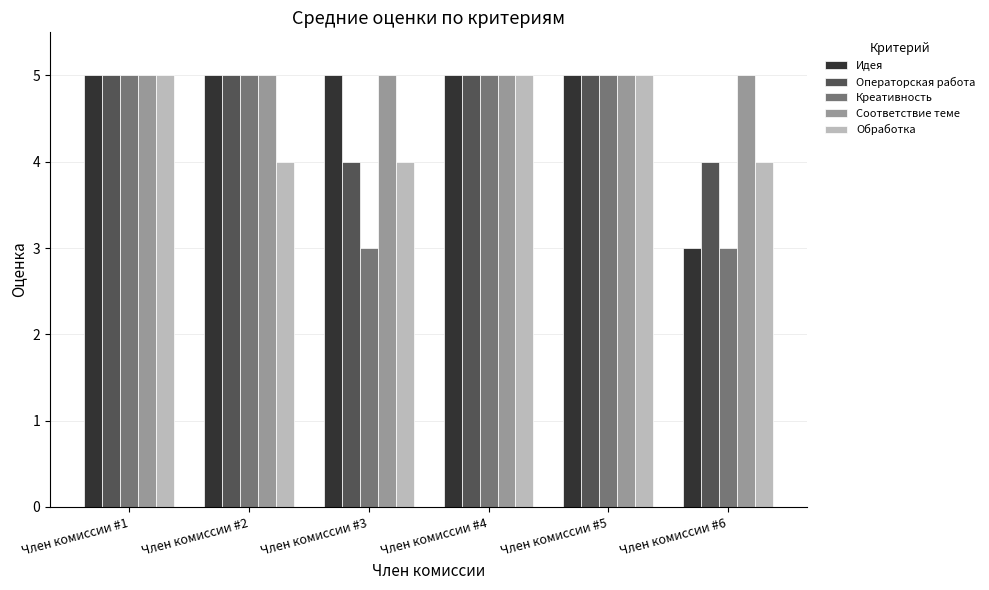

Is the value of Идея at Член комиссии #1 greater than the value of Операторская работа at Член комиссии #6?

Yes